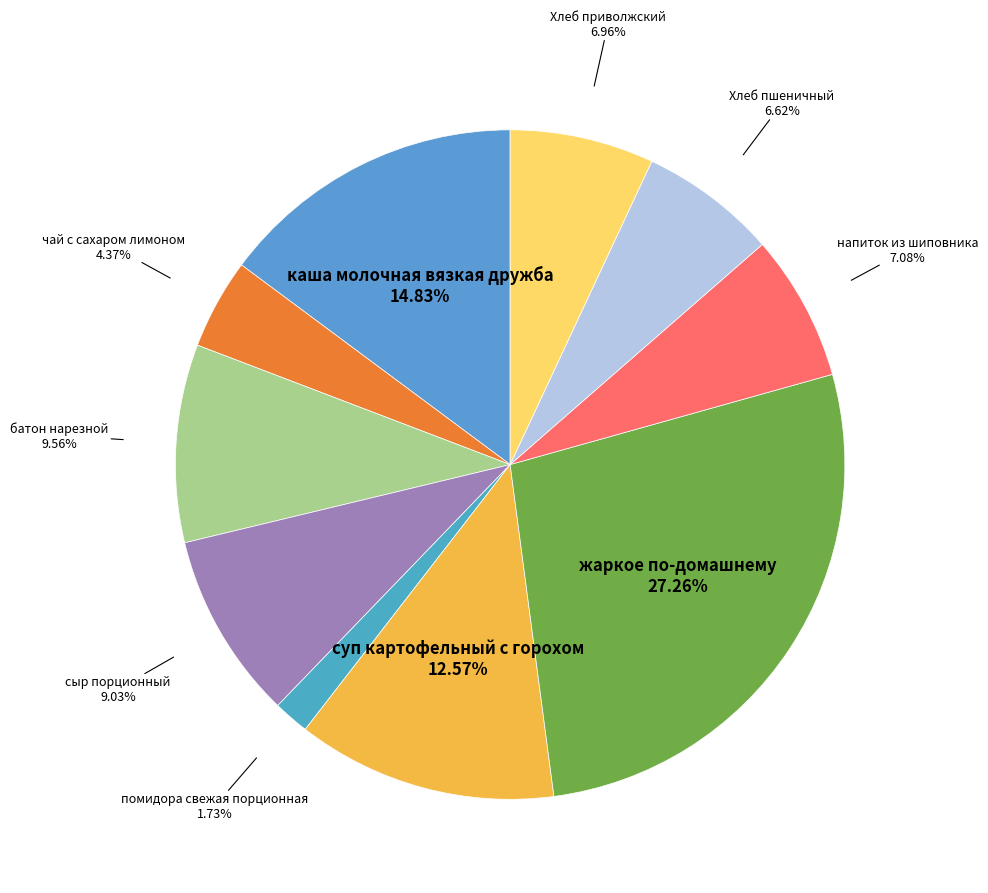

Does чай с сахаром лимоном account for over 50% of the chart?

No